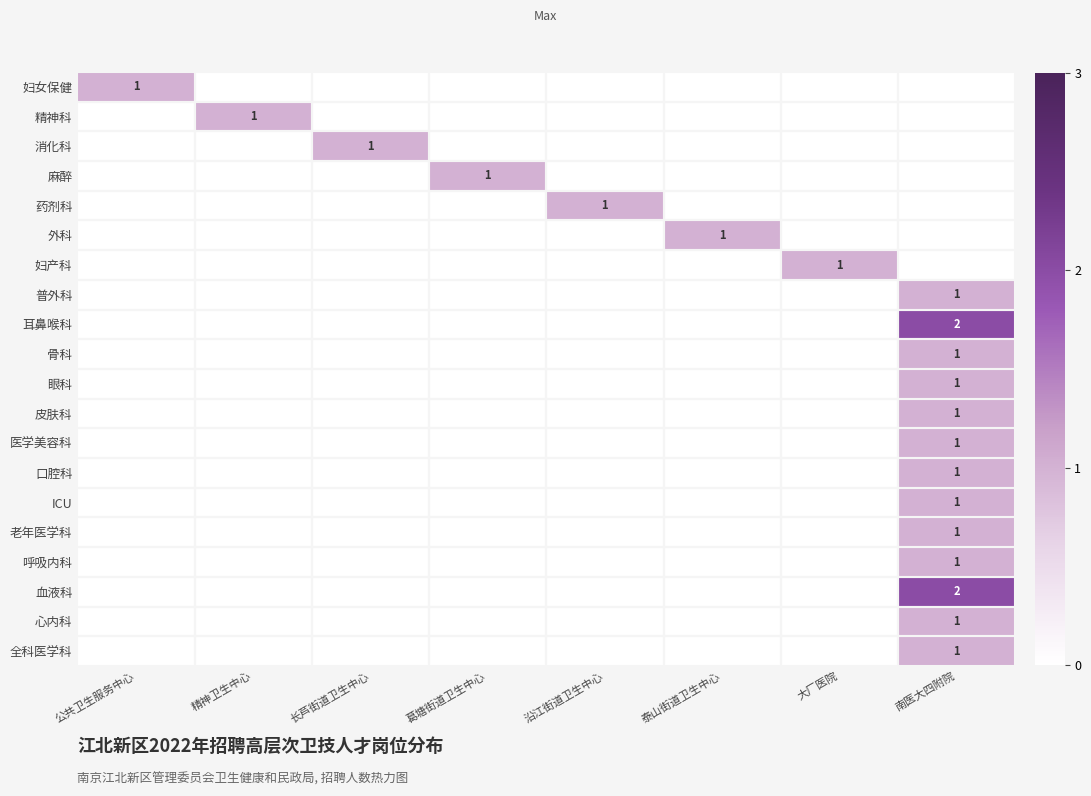

What is the sum of the 口腔科 values at 南医大四附院 and 沿江街道卫生中心?

1